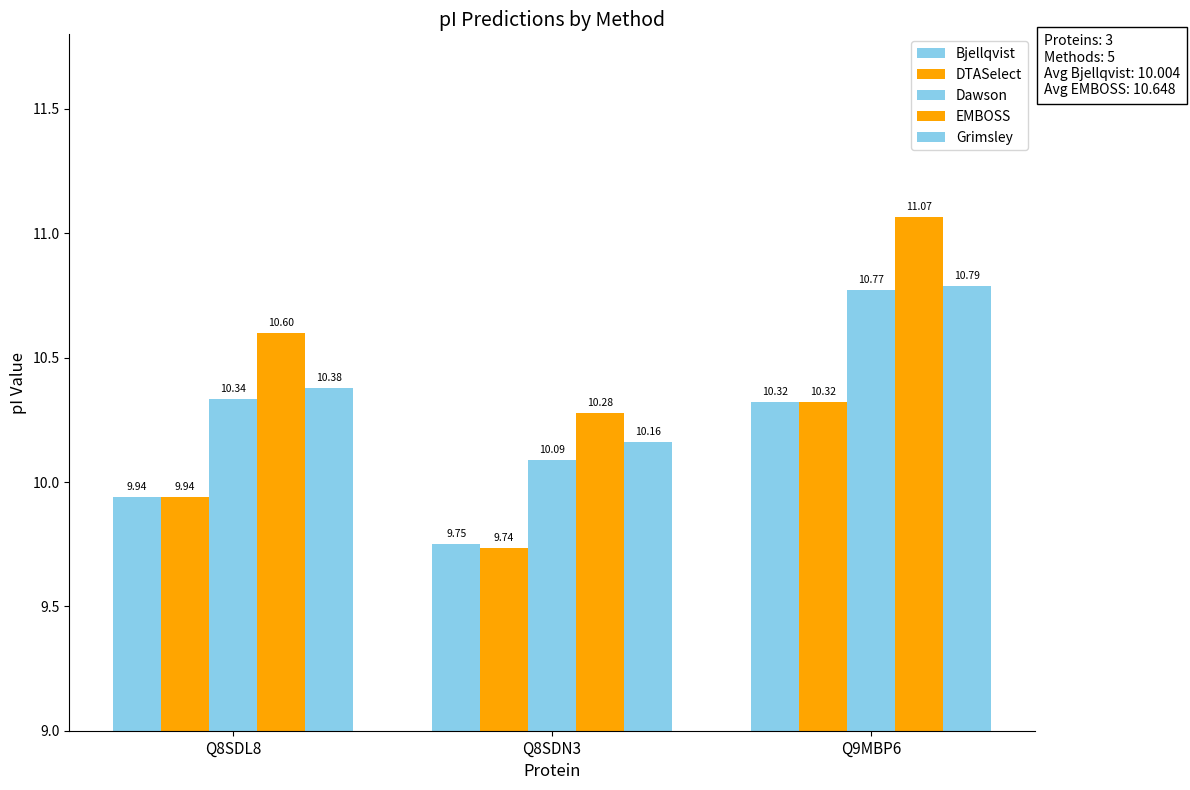

Rank the series at Q9MBP6 from lowest to highest value.

Bjellqvist, DTASelect, Dawson, Grimsley, EMBOSS